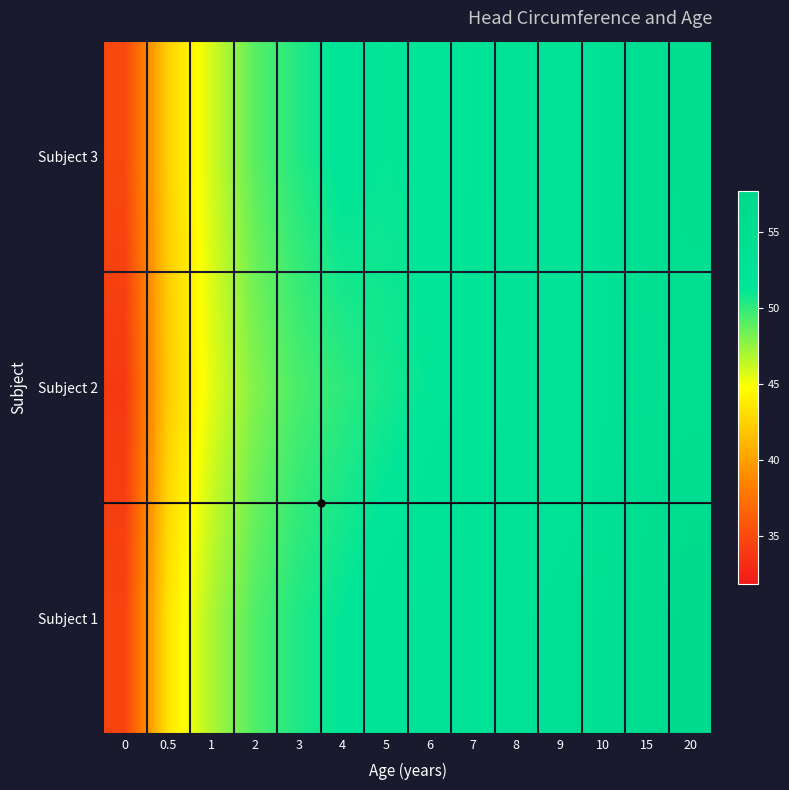

Rank the series by their average value, from lowest to highest.

Subject 2, Subject 3, Subject 1